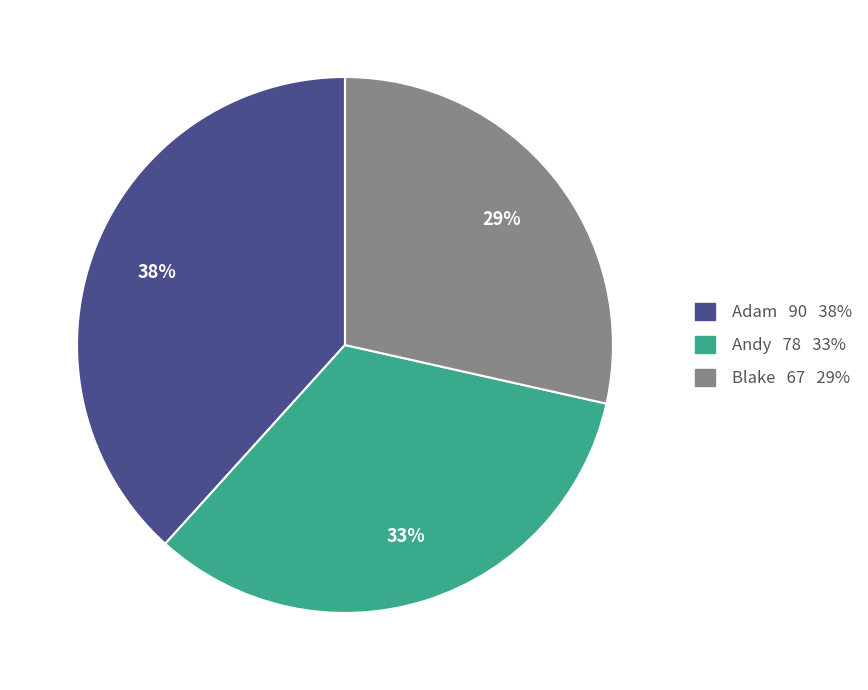

Does any single category account for the majority?

No